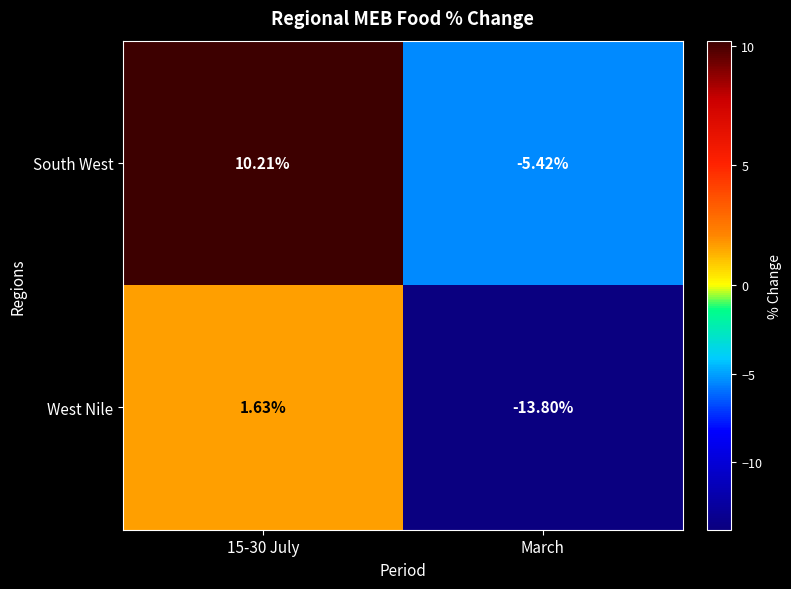

List the series in order of their peak value, lowest first.

West Nile, South West